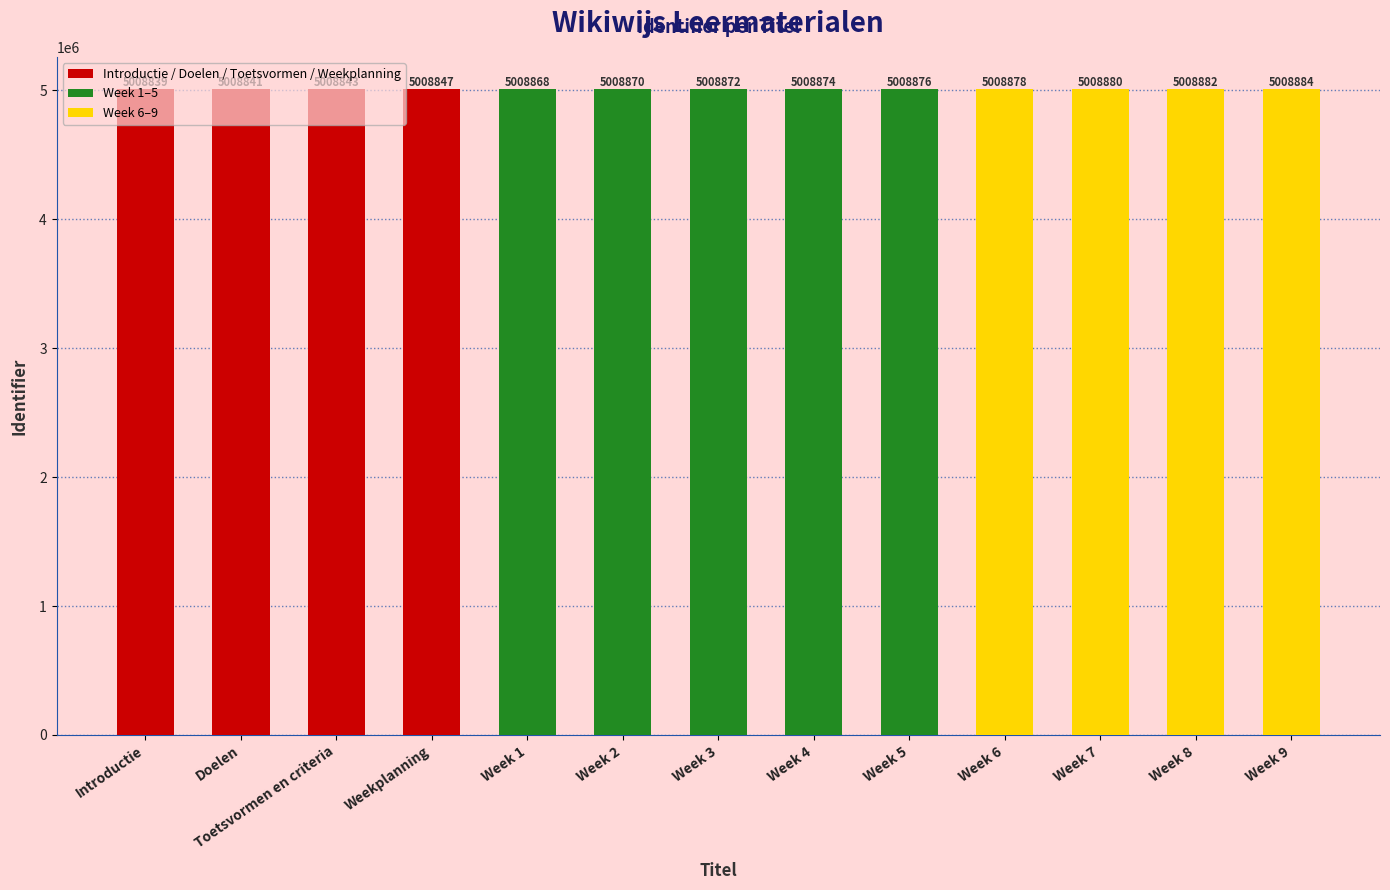

What position from the right is Week 1?

9